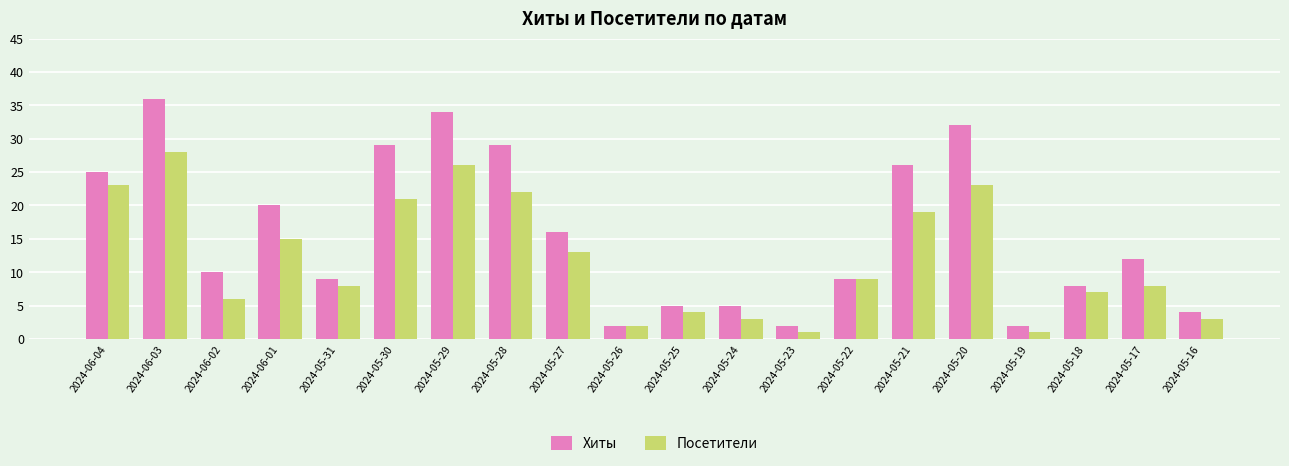

What is the greatest value displayed?

36